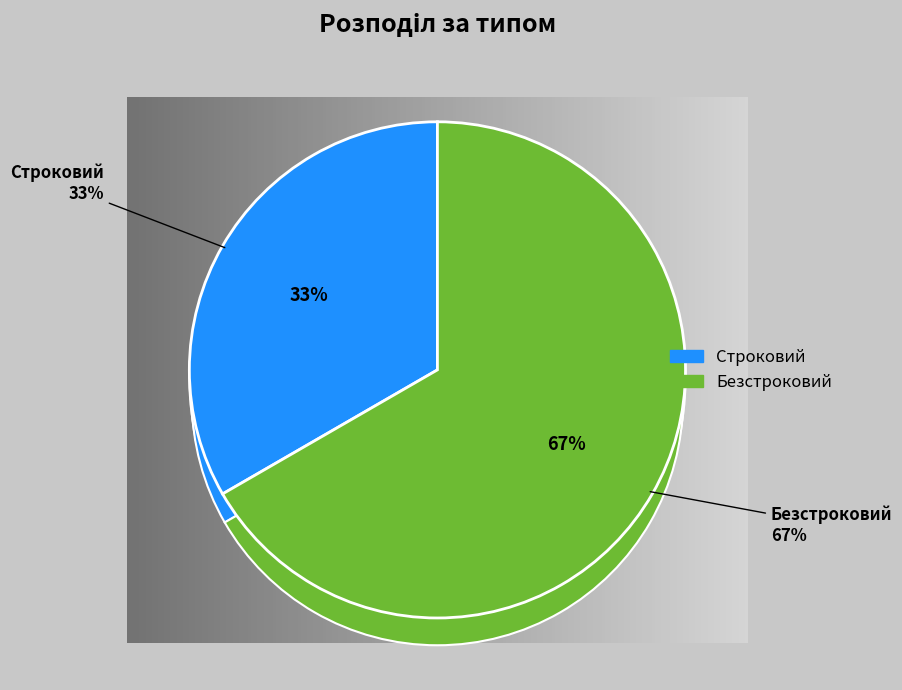

Do Строковий and Безстроковий together represent more than half of the pie?

Yes